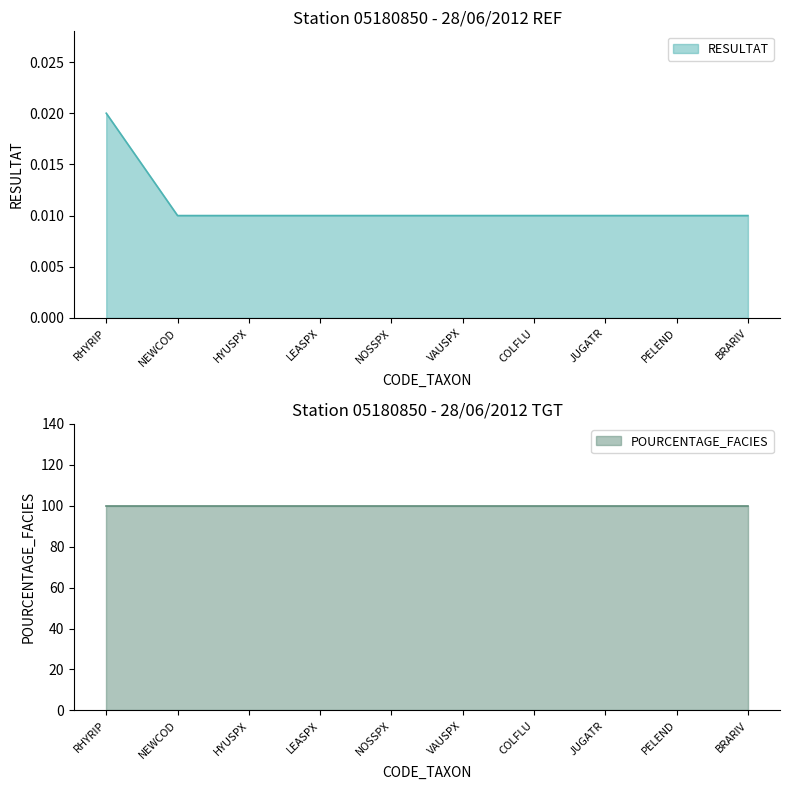

At which label does RESULTAT reach its peak?

RHYRIP